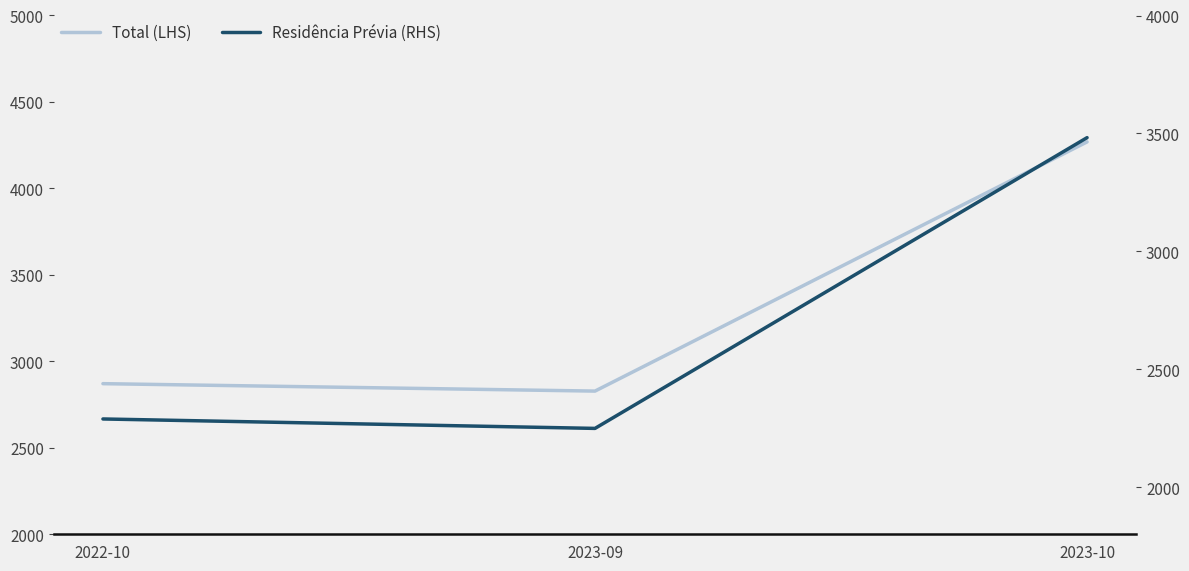

At which category is the sum across all series the highest?

2023-10